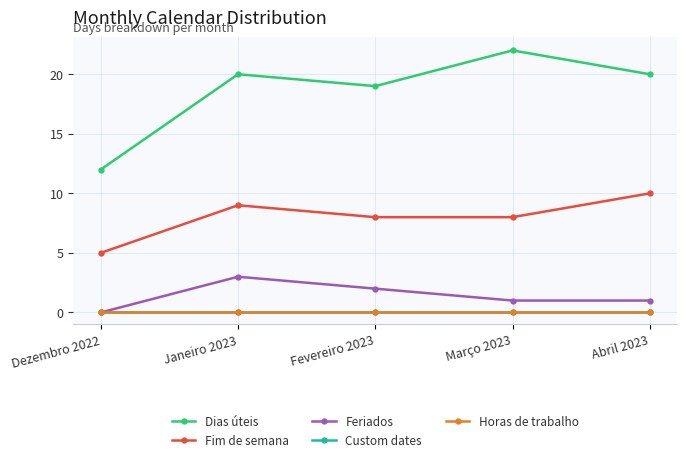

What is the label of the 2nd point from the right?

Março 2023